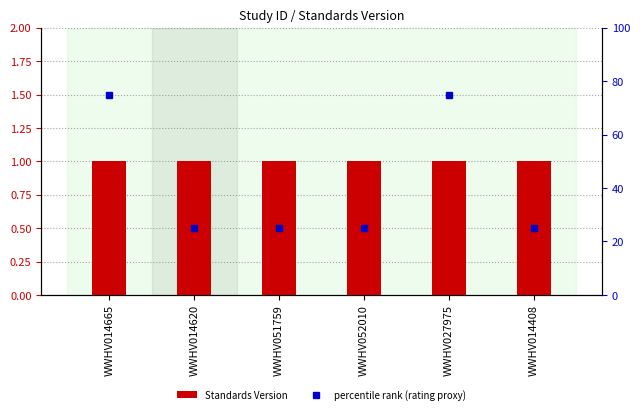

Which category has the lowest value in the Standards Version series?

WWHV014665